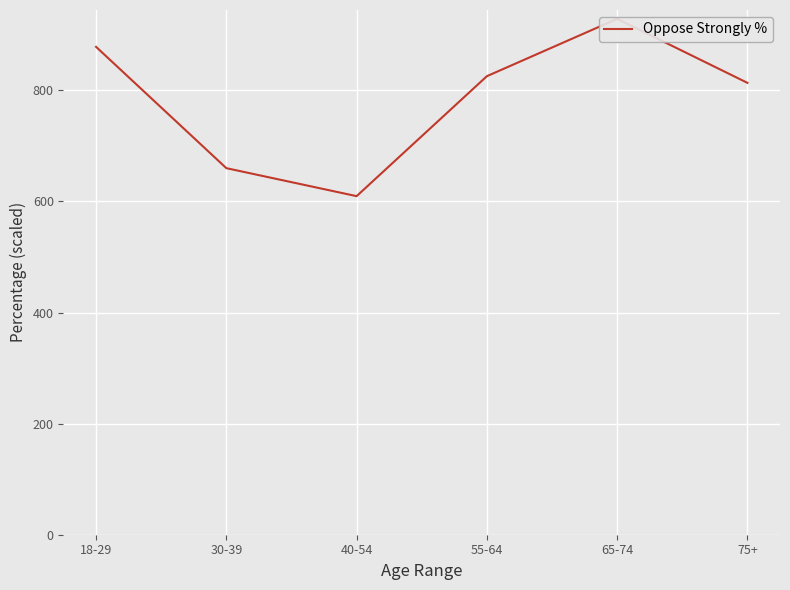

What is the difference between the maximum and minimum values?

319.2